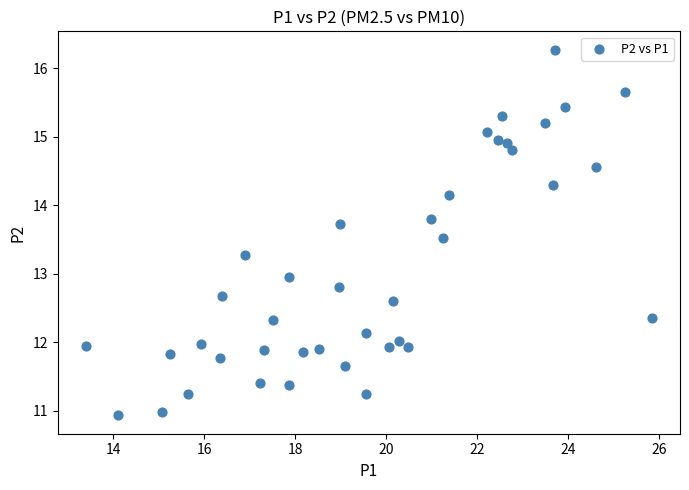

What is the range of Y values (max minus min)?

5.3